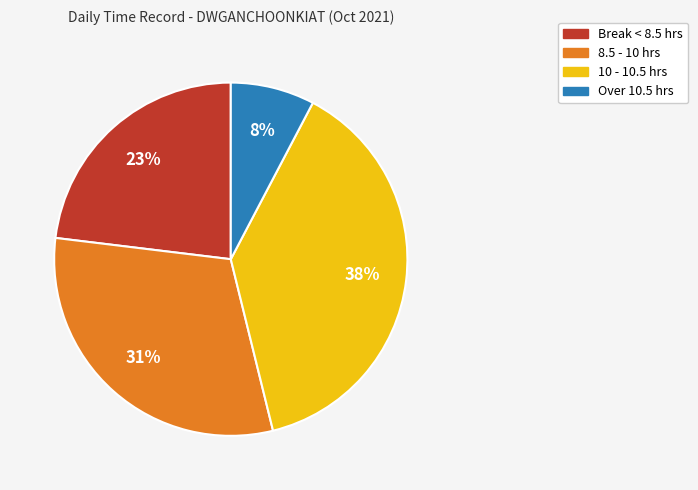

To the nearest percent, what is the average slice percentage?

25%